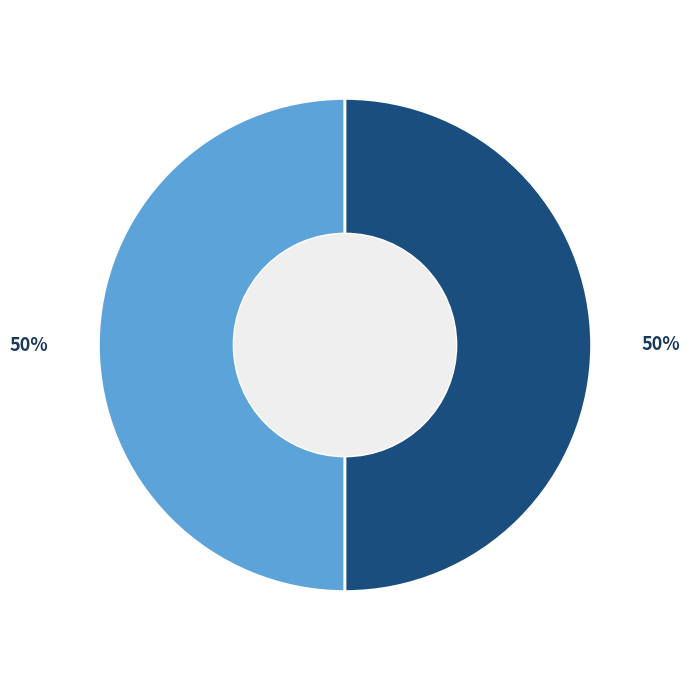

To the nearest percent, what is the average slice percentage?

50%